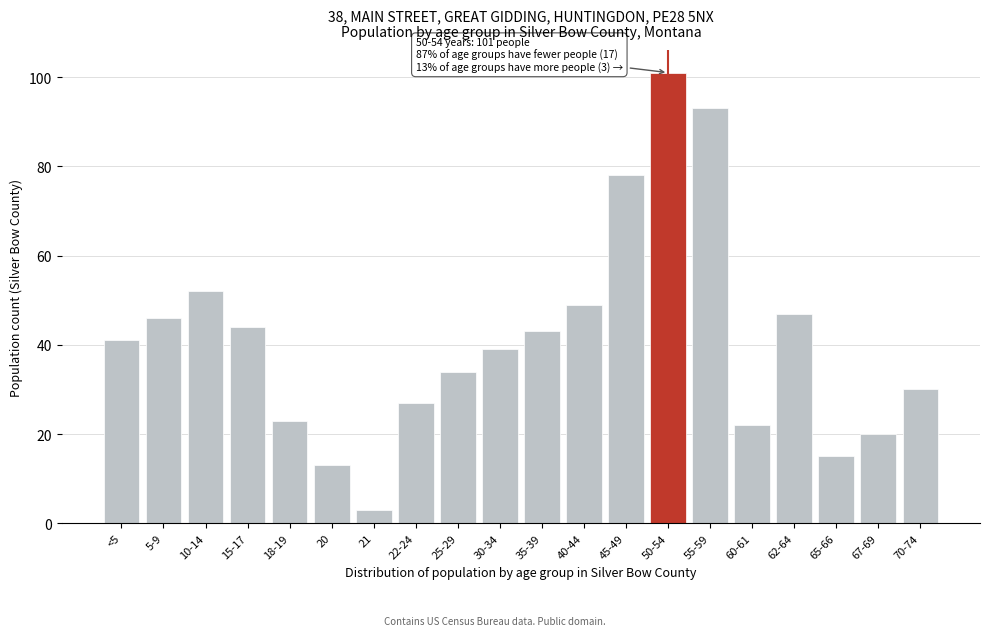

Reading left to right, what are all the values shown in this chart?

<5=41	5-9=46	10-14=52	15-17=44	18-19=23	20=13	21=3	22-24=27	25-29=34	30-34=39	35-39=43	40-44=49	45-49=78	50-54=101	55-59=93	60-61=22	62-64=47	65-66=15	67-69=20	70-74=30